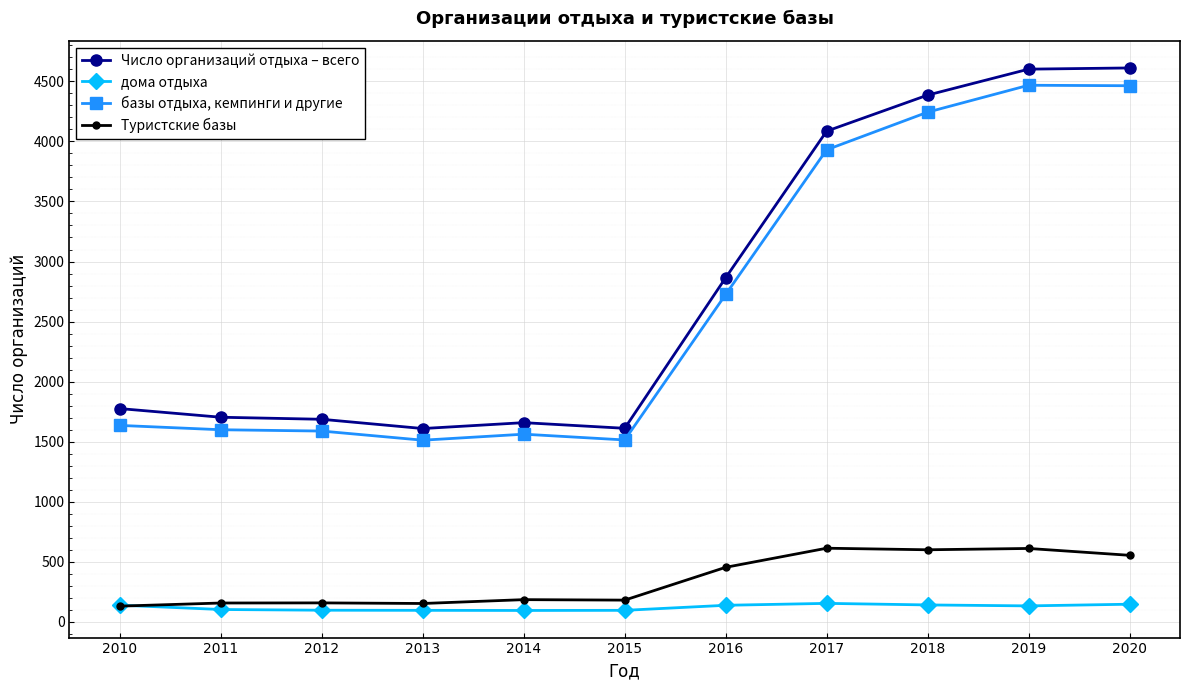

True or false: базы отдыха, кемпинги и другие has a value of 1563 at 2014.

True